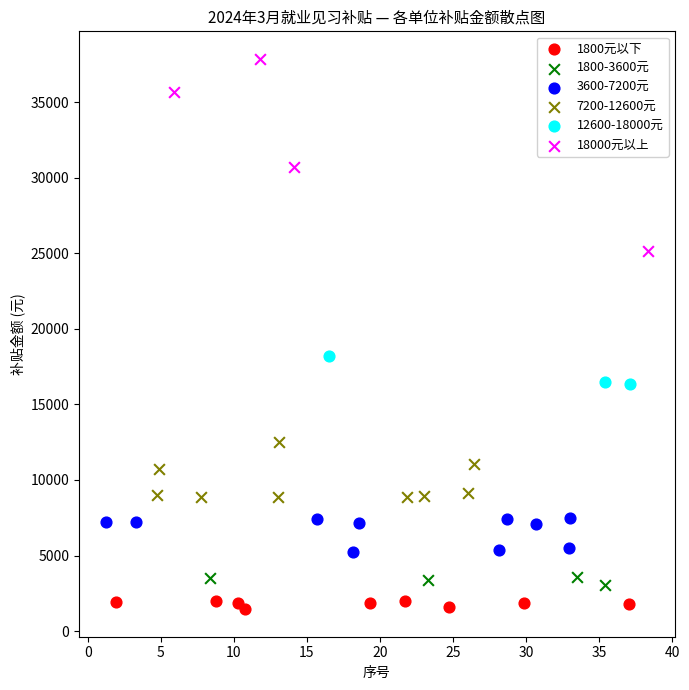

Which series contains the lowest Y value?

1800元以下